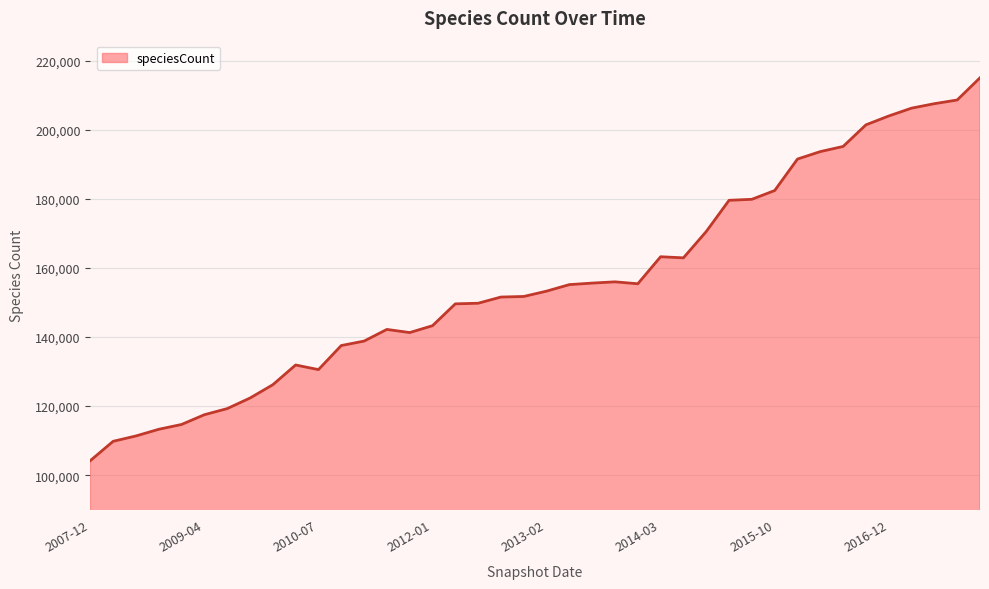

What is the maximum value shown in the chart?

215080